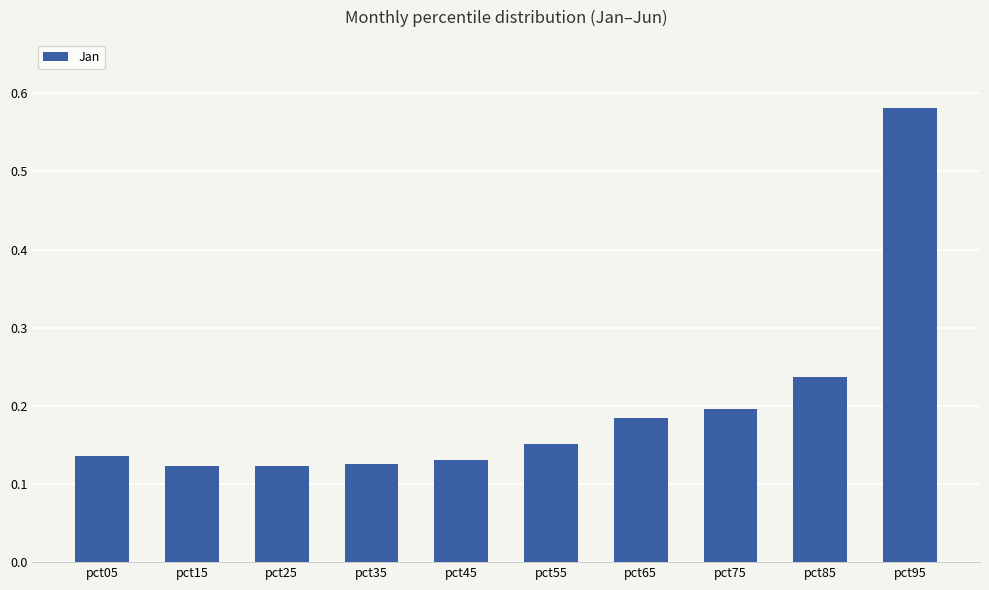

What is the sum of the values at pct45 and pct75?

0.3